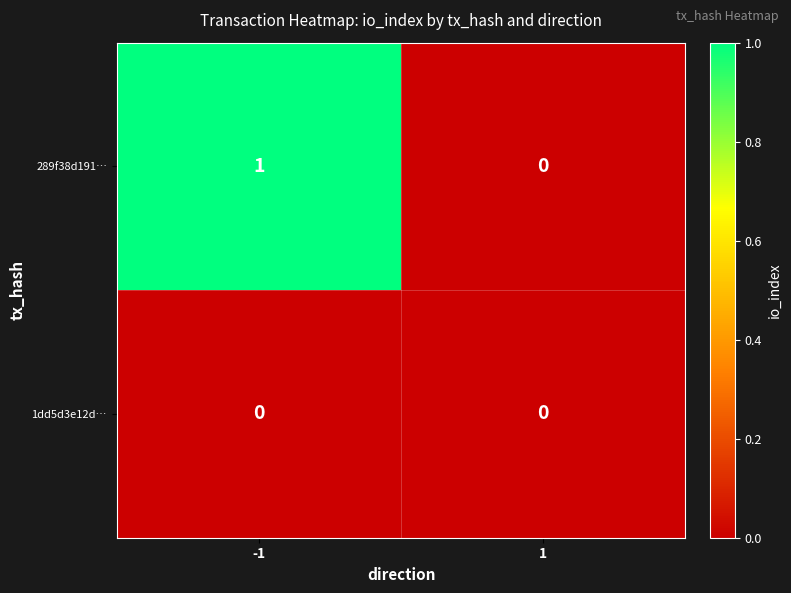

Which series has the largest total across all categories?

289f38d191…